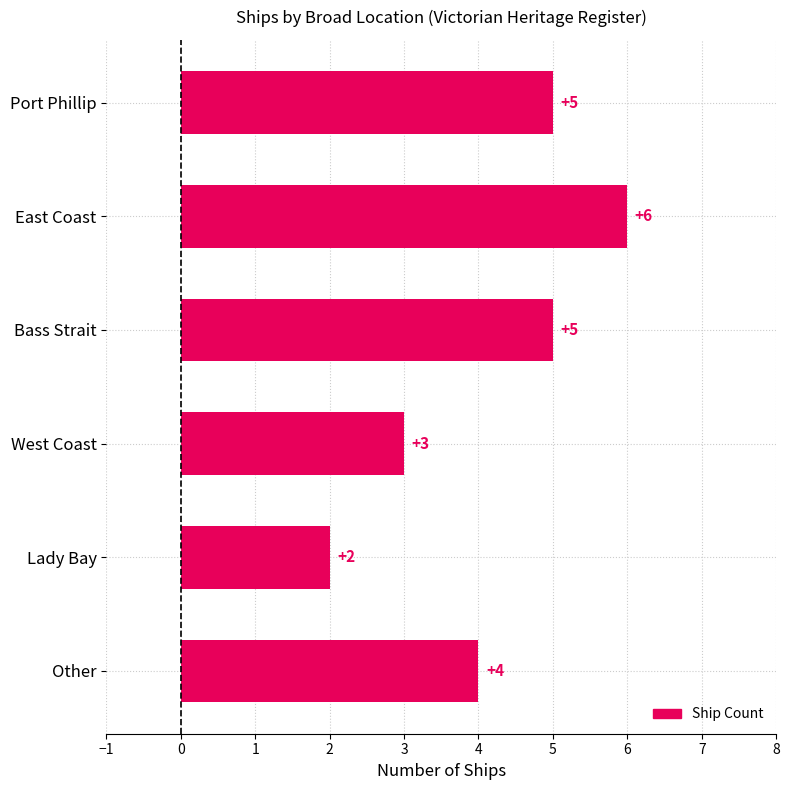

What is the average value?

4